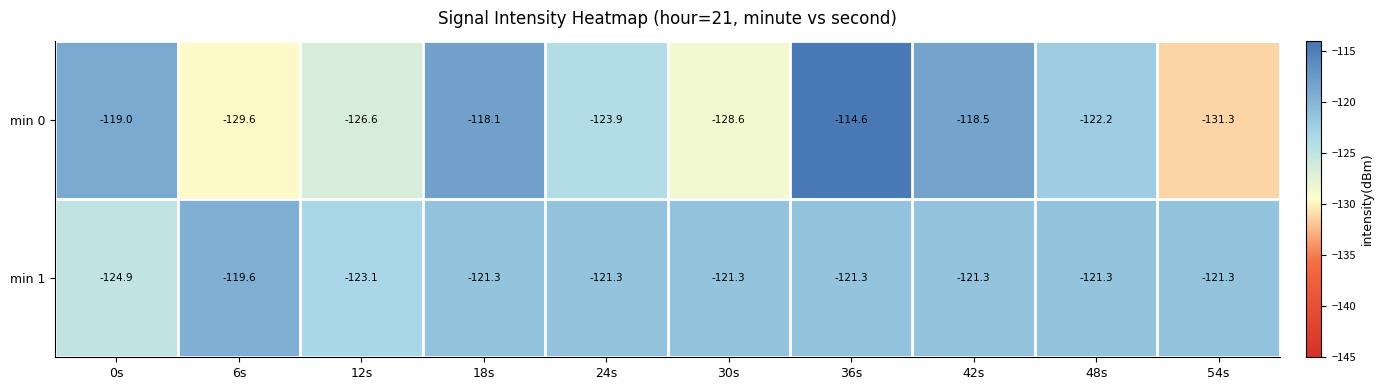

What is the difference between the second highest and minimum values in the min 1 series?

3.6